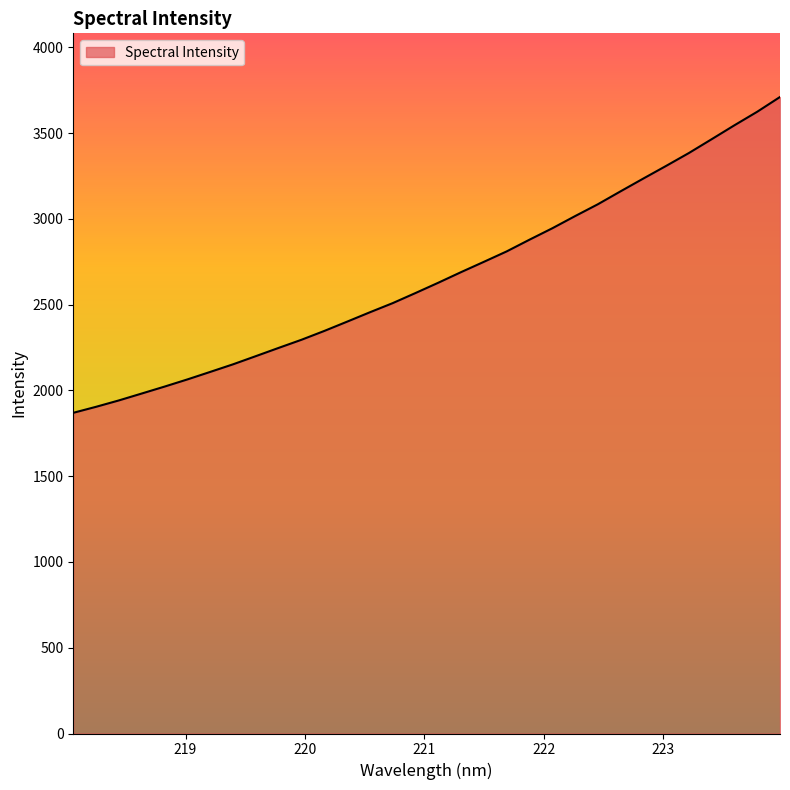

How many categories are shown in the chart?

32